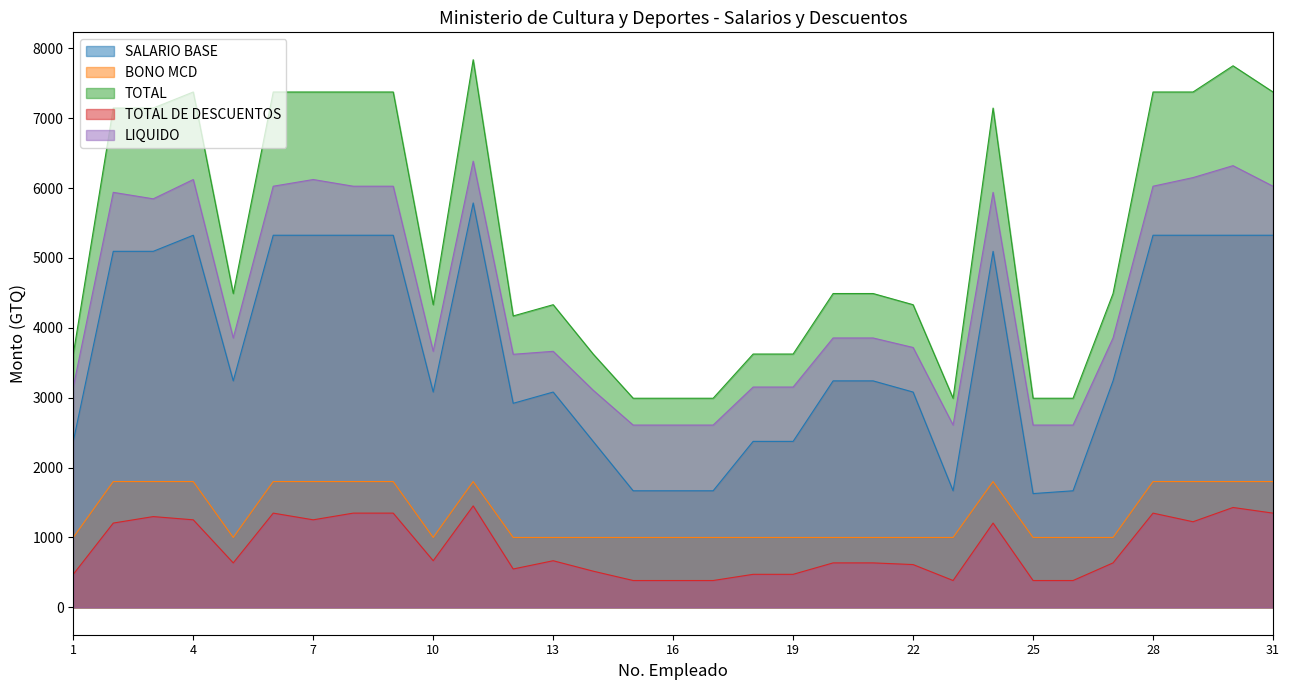

How many interior local valleys does the LIQUIDO series have?

5